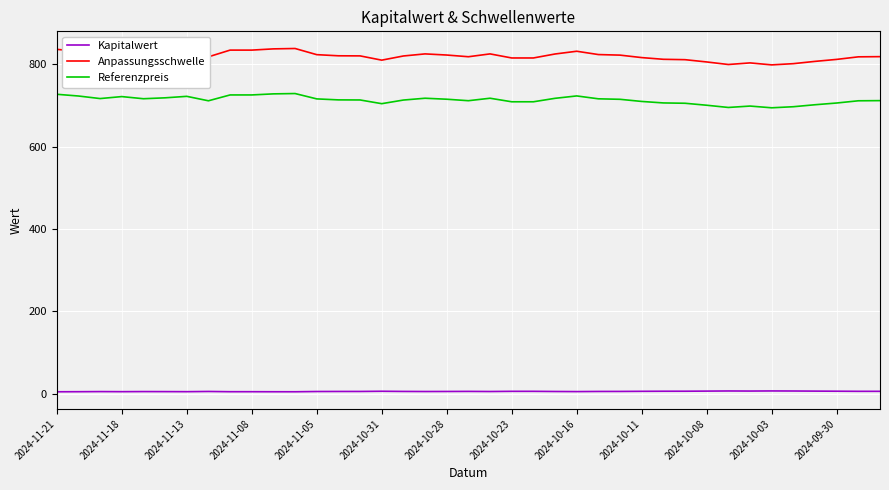

True or false: Anpassungsschwelle and Kapitalwert intersect in this chart.

False